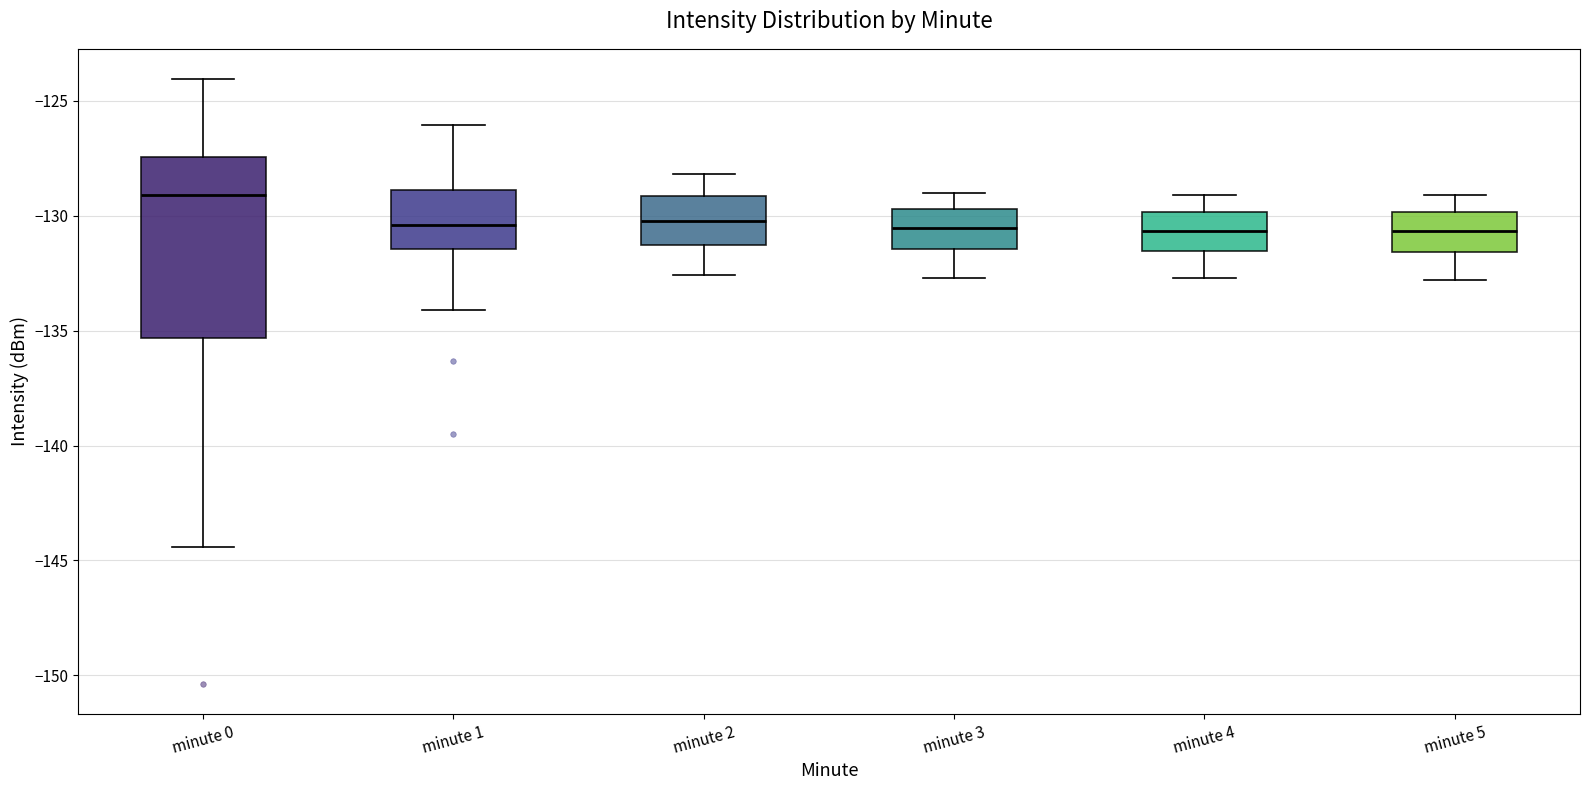

Reading left to right, read every box against the y-axis: the position of its median line, the range the box covers, and the ends of its whiskers. The values are not printed on the chart, so give them approximately, as read against the axis.

minute 0: median -129.0, box -135.5 to -127.5, whiskers -144.5 to -124.0
minute 1: median -130.5, box -131.5 to -129.0, whiskers -134.0 to -126.0
minute 2: median -130.0, box -131.5 to -129.0, whiskers -132.5 to -128.0
minute 3: median -130.5, box -131.5 to -129.5, whiskers -132.5 to -129.0
minute 4: median -130.5, box -131.5 to -130.0, whiskers -132.5 to -129.0
minute 5: median -130.5, box -131.5 to -130.0, whiskers -133.0 to -129.0